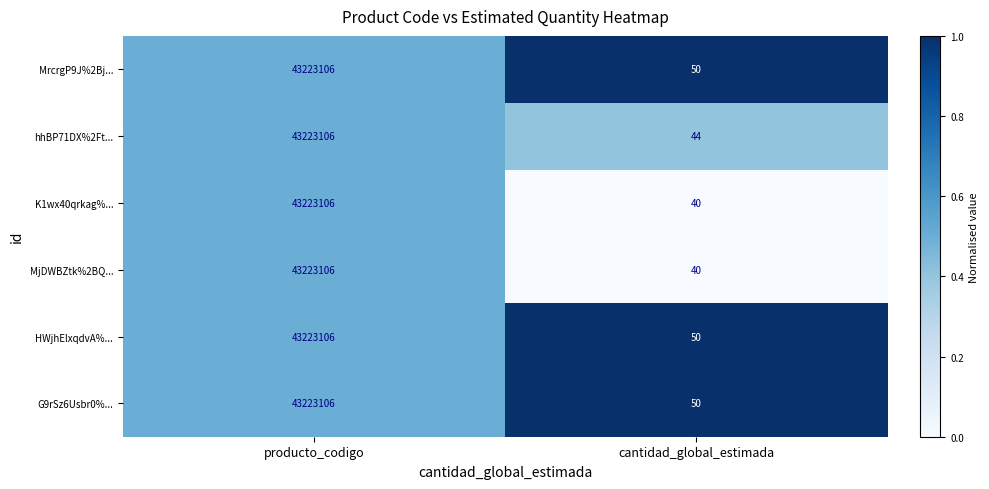

Which label corresponds to the smallest value in the chart?

cantidad_global_estimada